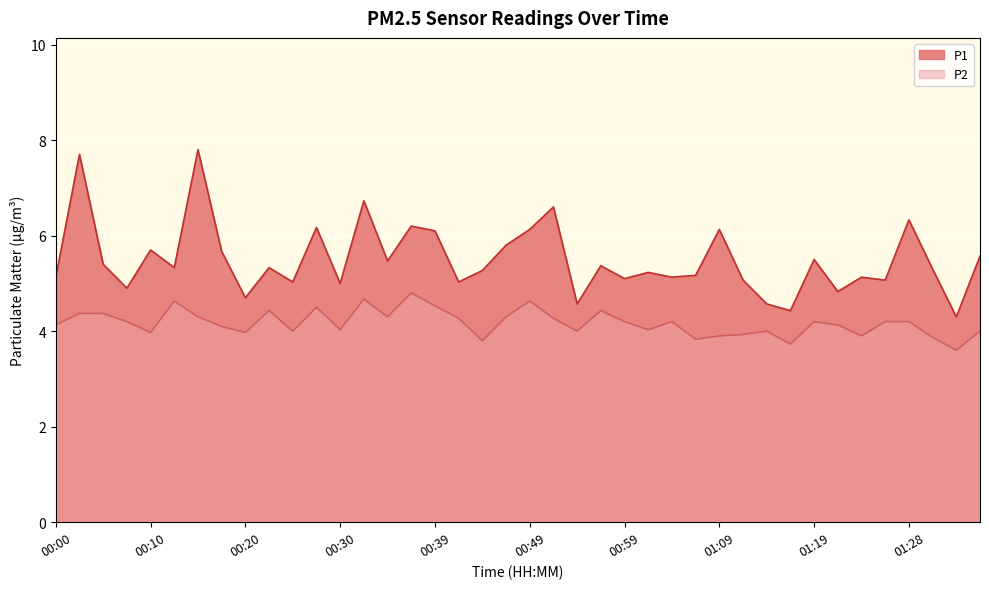

Rank the series at 00:35 from highest to lowest value.

P1, P2